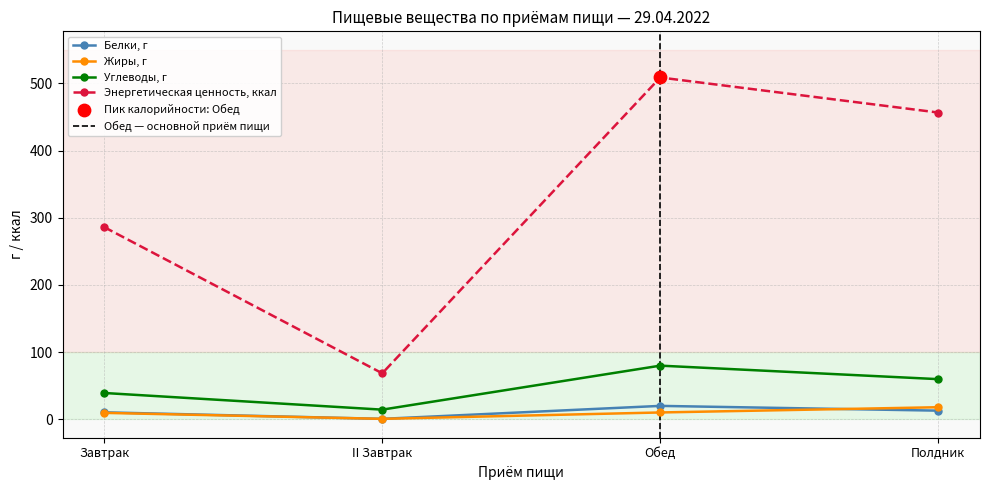

What are all the series names shown in the legend?

Белки, г, Жиры, г, Углеводы, г, Энергетическая ценность, ккал